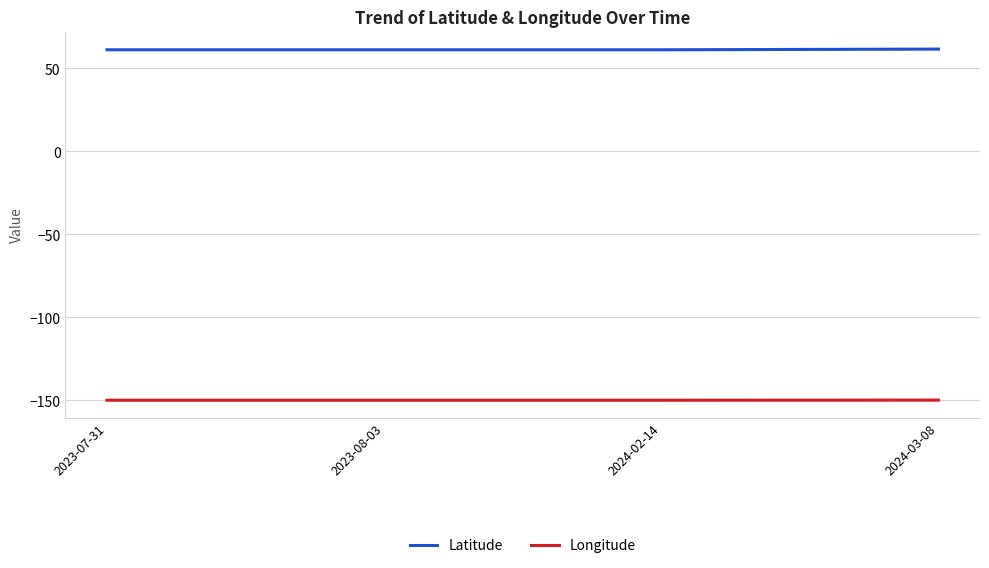

True or false: Longitude and Latitude intersect in this chart.

False